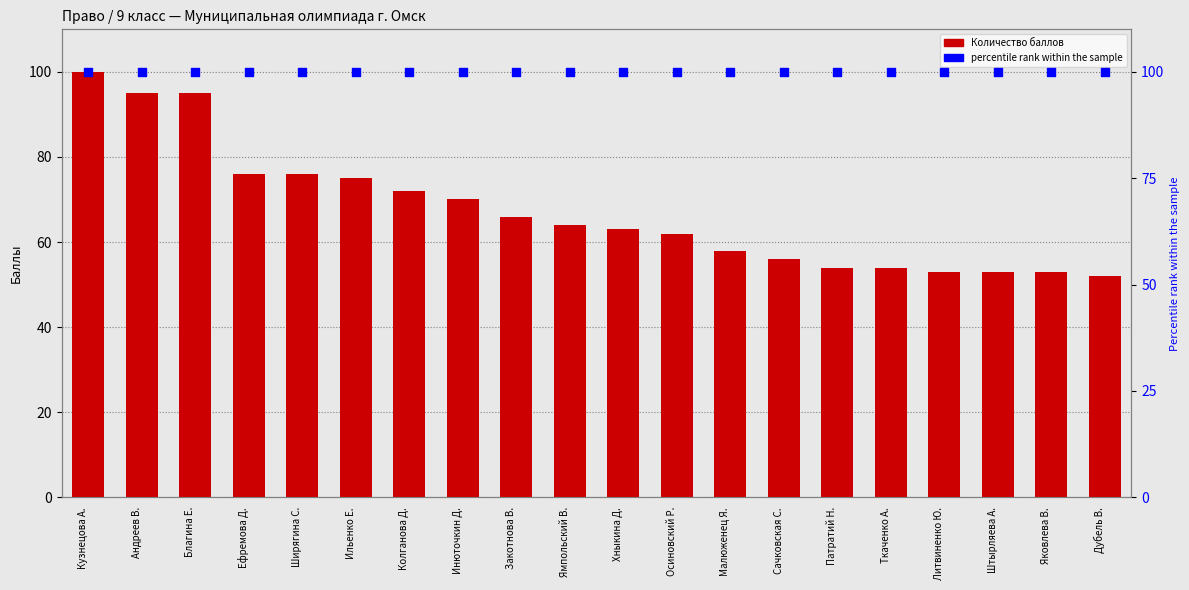

Which series contains the highest Y value?

Количество баллов